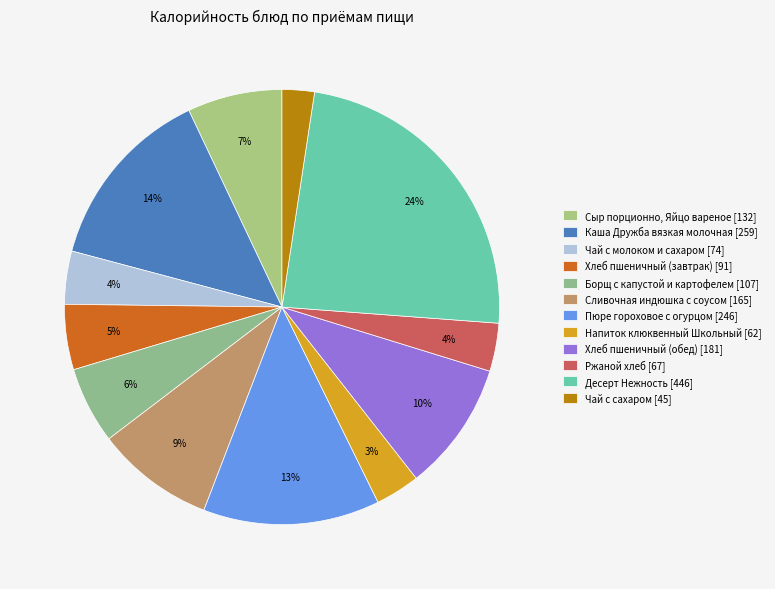

The Каша Дружба вязкая молочная slice represents 20% of the pie. True or false?

False